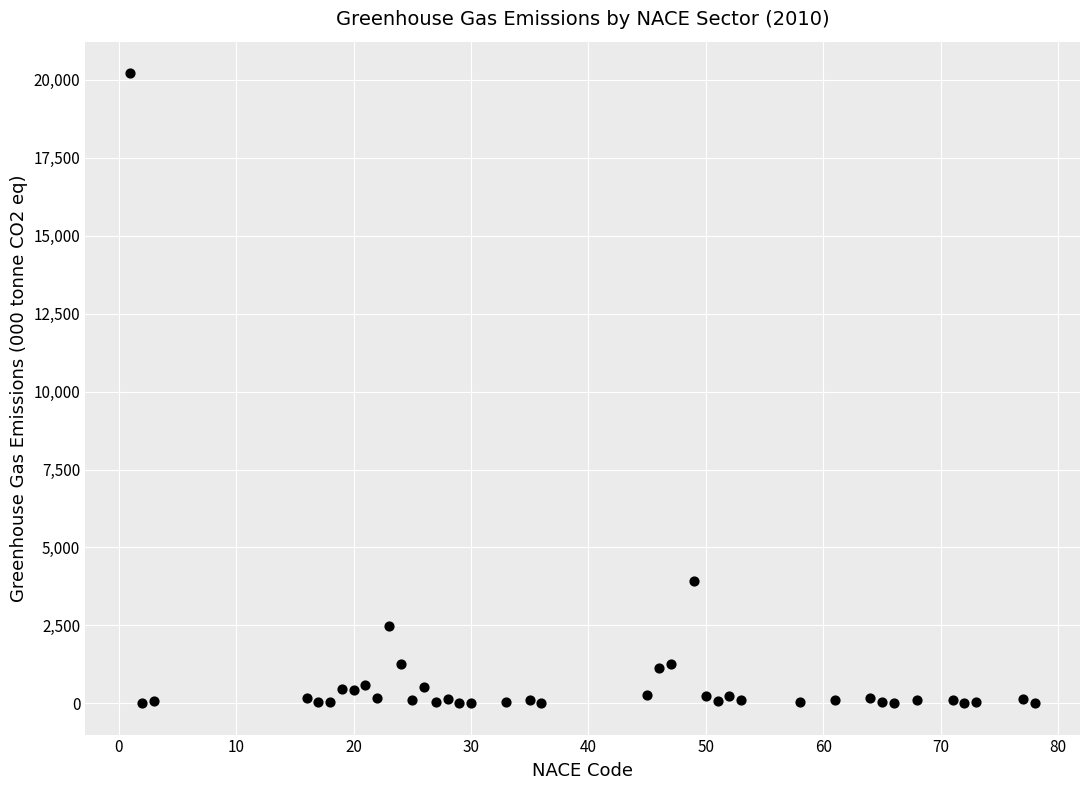

What is the range of X values (max minus min)?

77.0